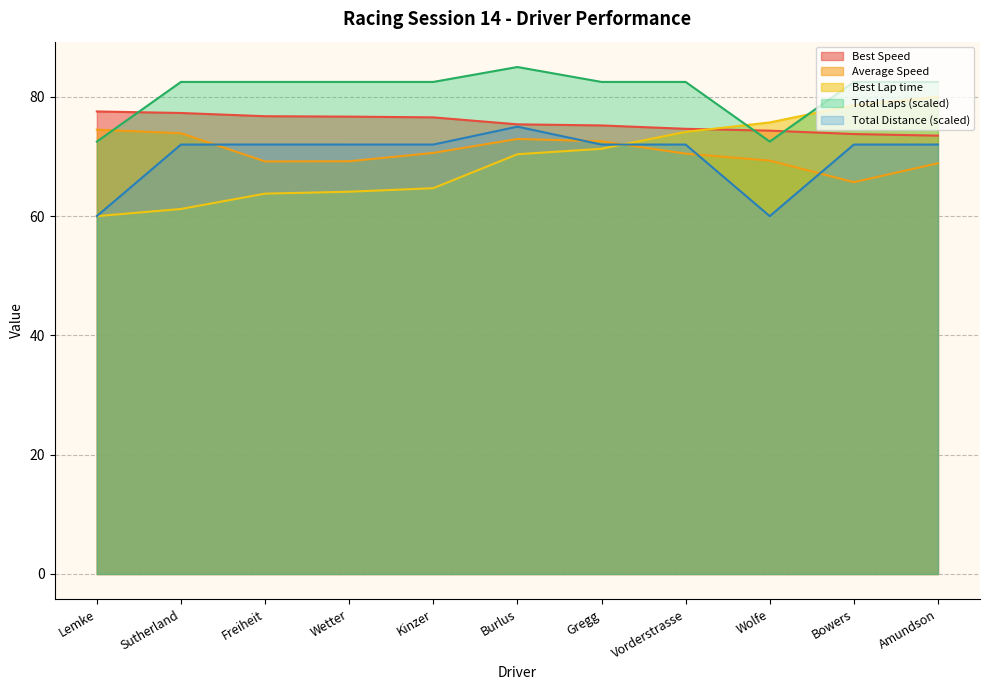

Is the value of Best Speed at Lemke greater than the value of Best Lap time at Sutherland?

Yes